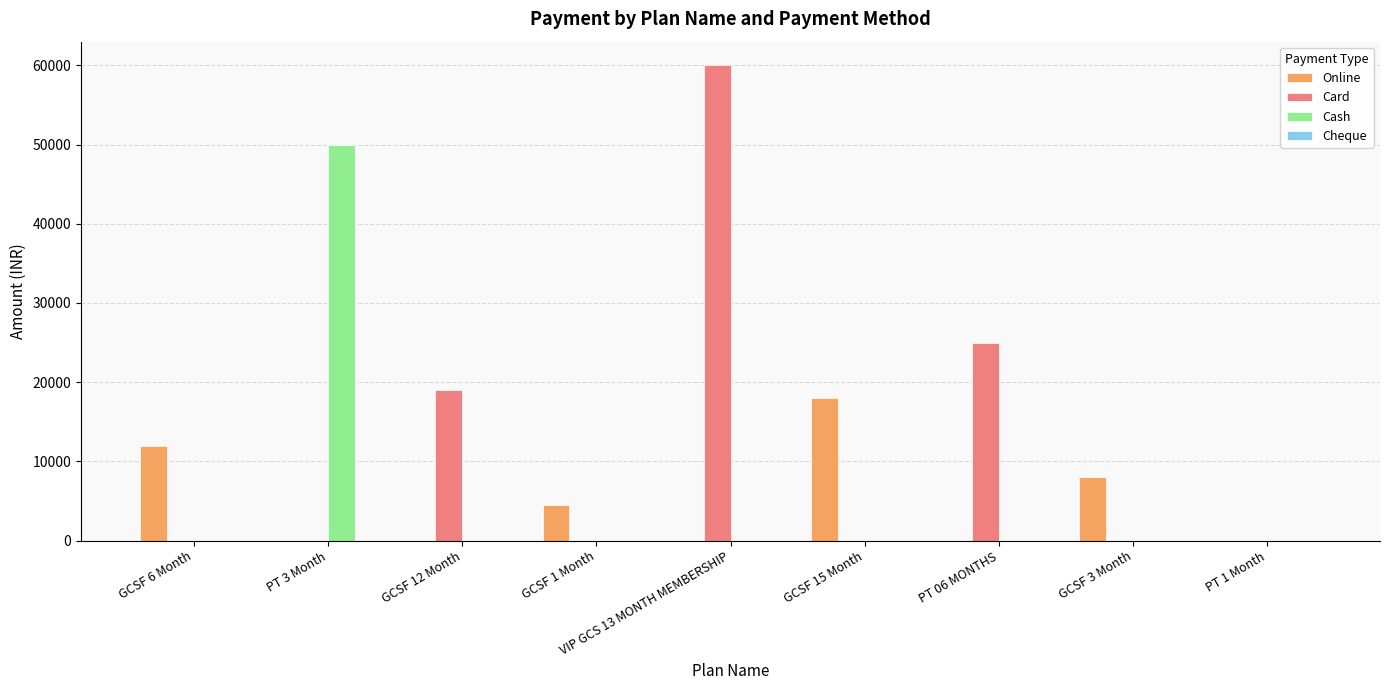

Which series has the largest total across all categories?

Card